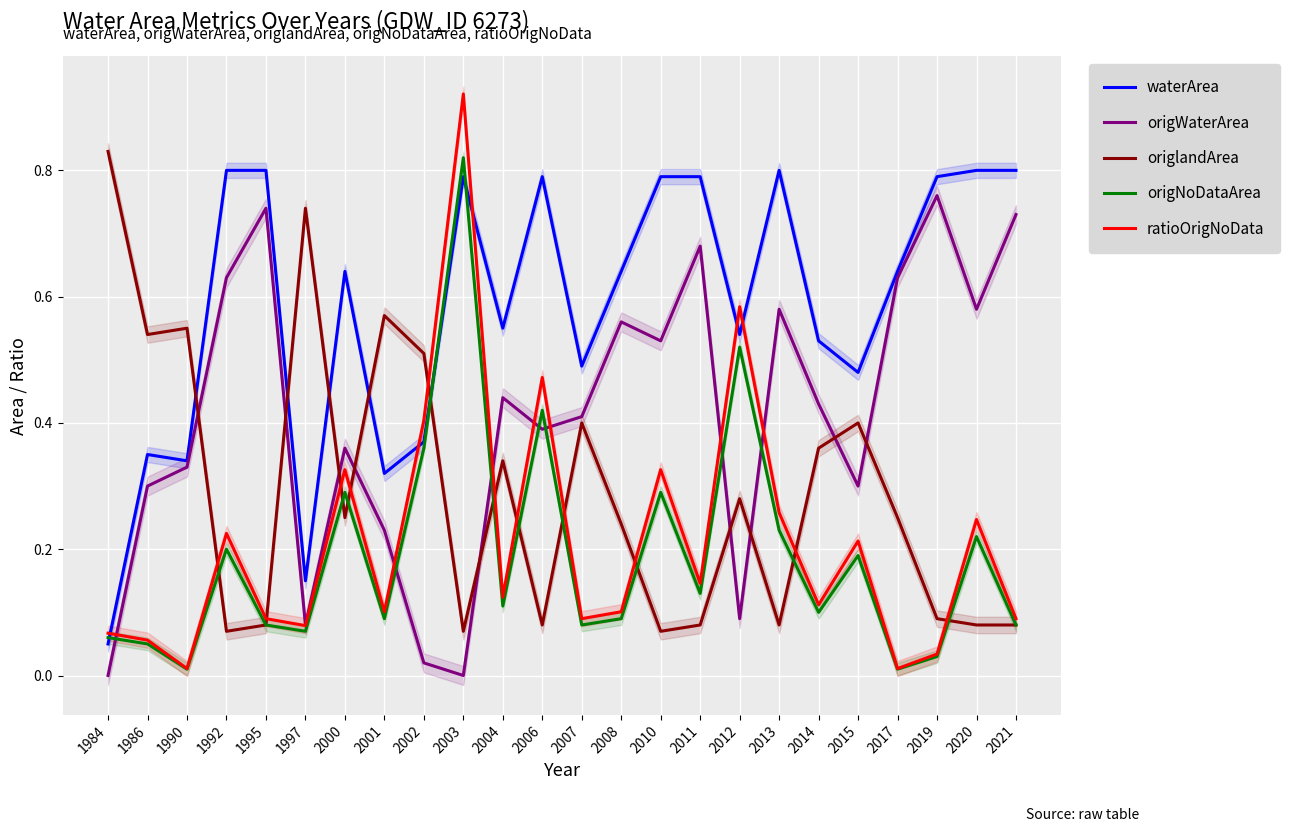

At which category is the sum across all series the highest?

2003